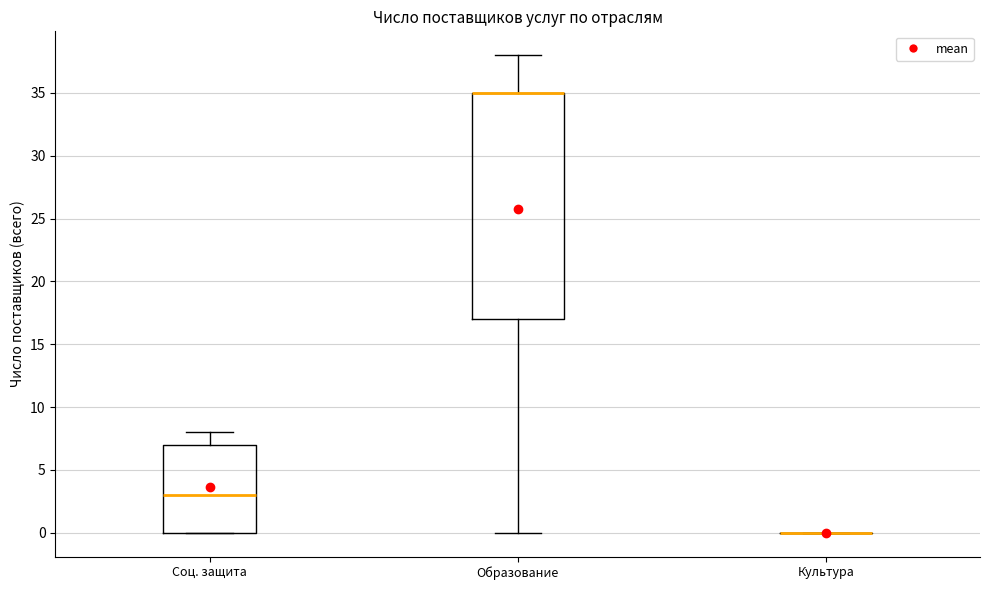

Comparing the boxes themselves (not the whiskers), which one is the tallest?

Образование